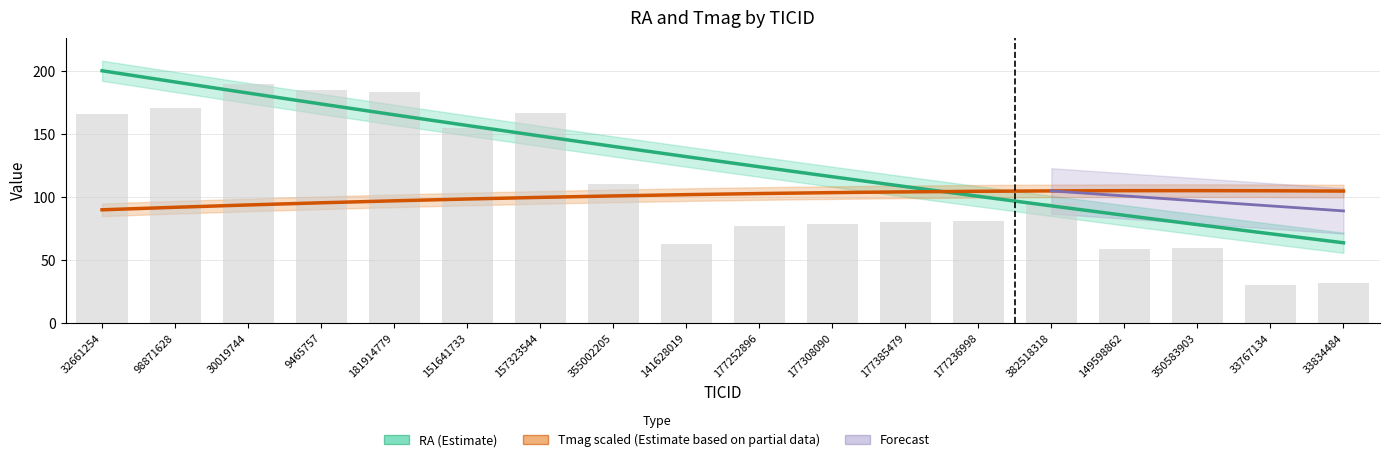

Where does the data first go above 95?

32661254